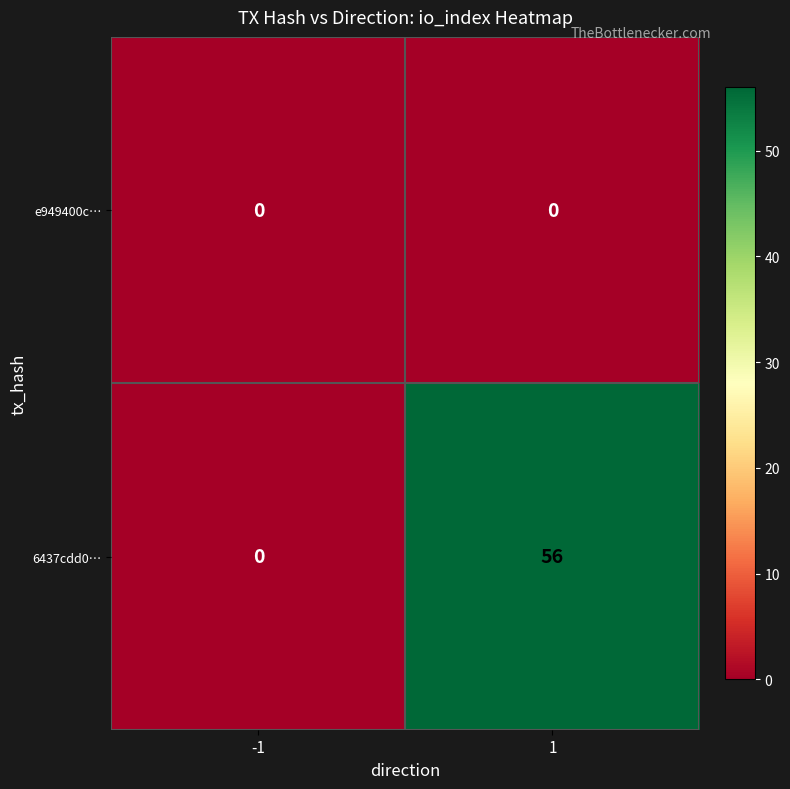

At 1, list the series in order from largest to smallest.

6437cdd0…, e949400c…